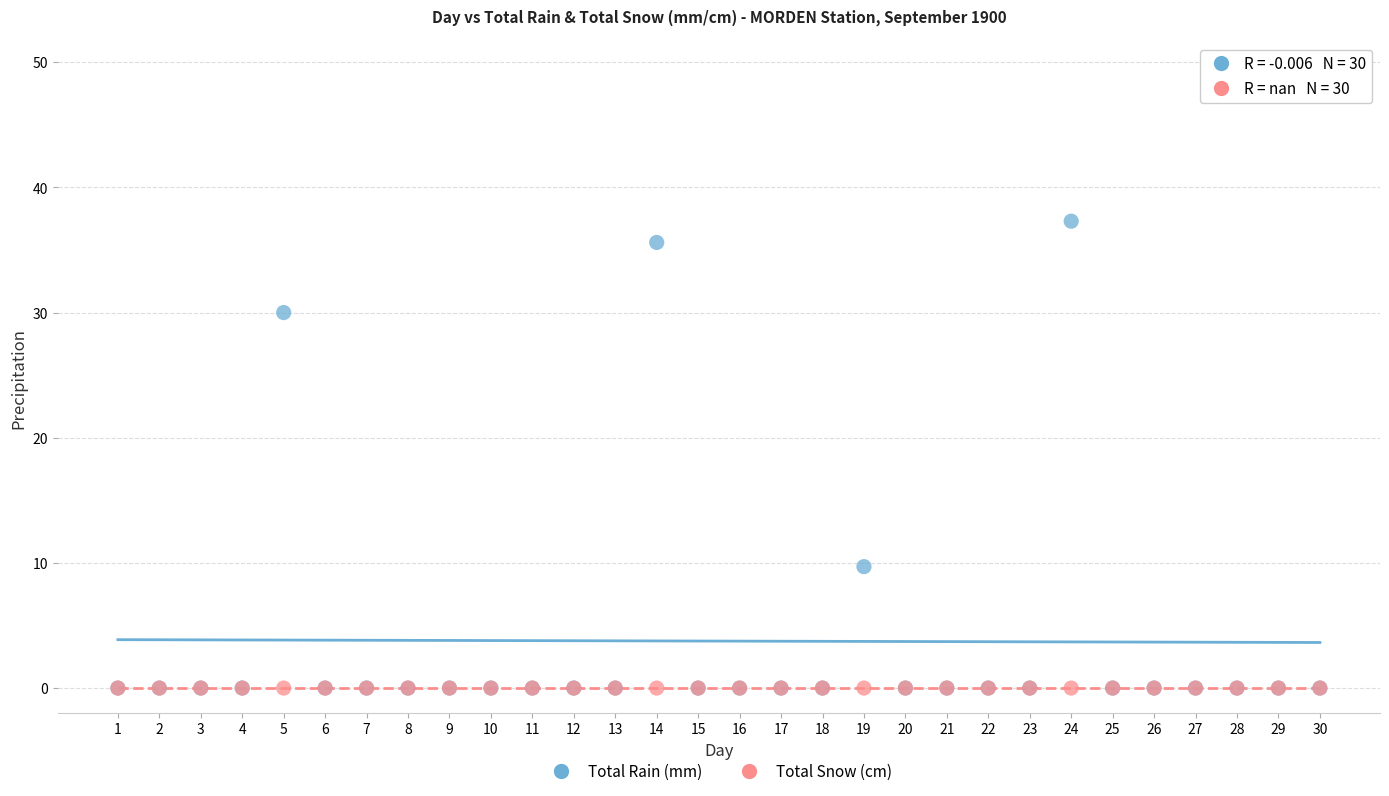

In the Total Rain (mm) series, what Y value is closest to 18?

9.7